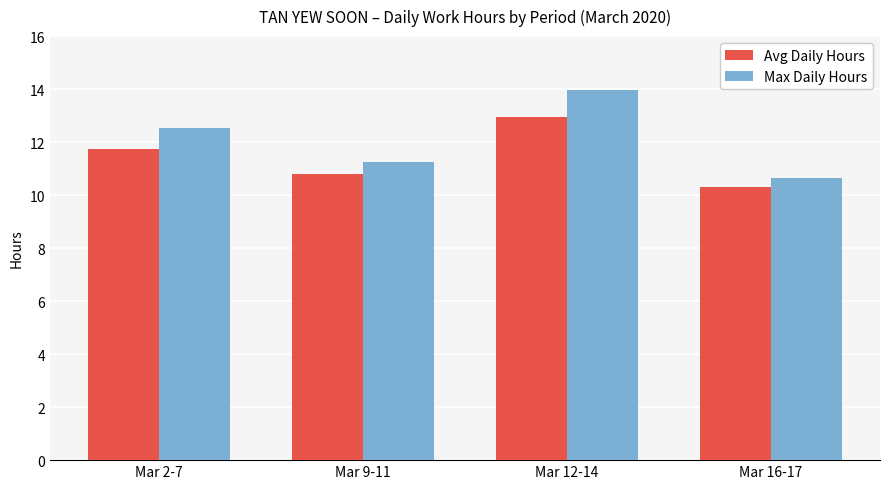

What is the total value across all series at Mar 12-14?

26.9